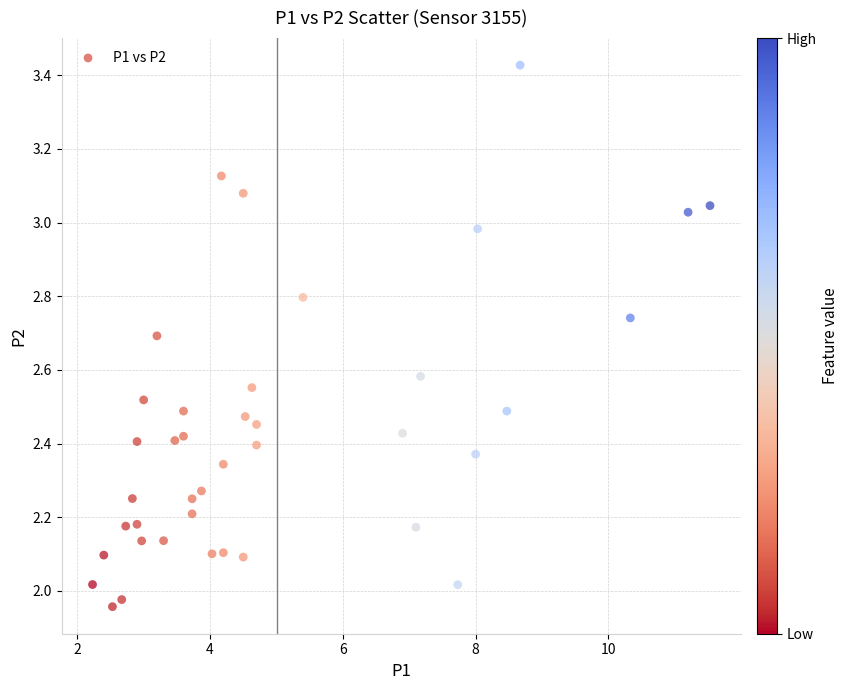

What is the range of X values (max minus min)?

9.3